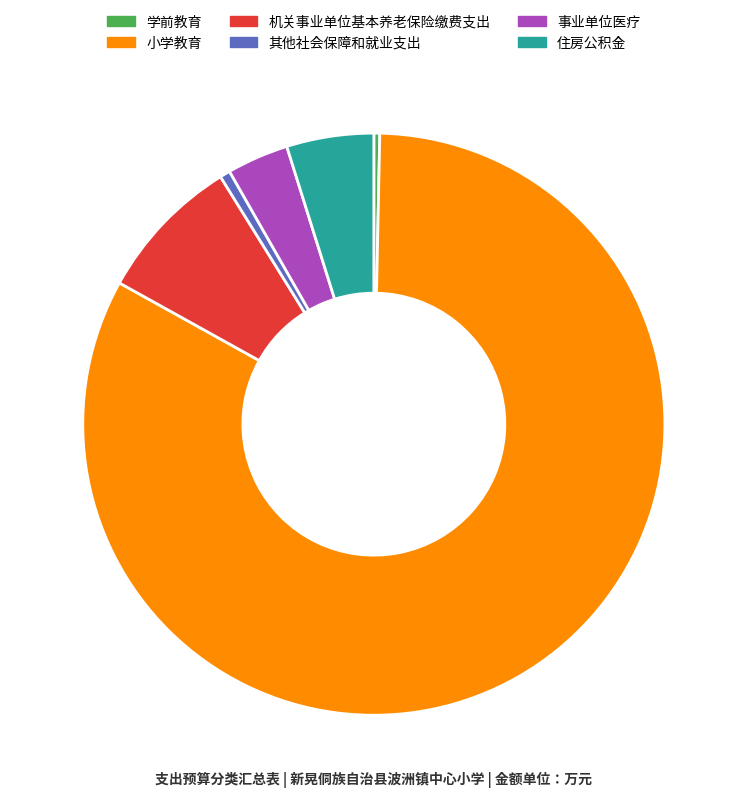

Which has a higher value, 机关事业单位基本养老保险缴费支出 or 住房公积金?

机关事业单位基本养老保险缴费支出